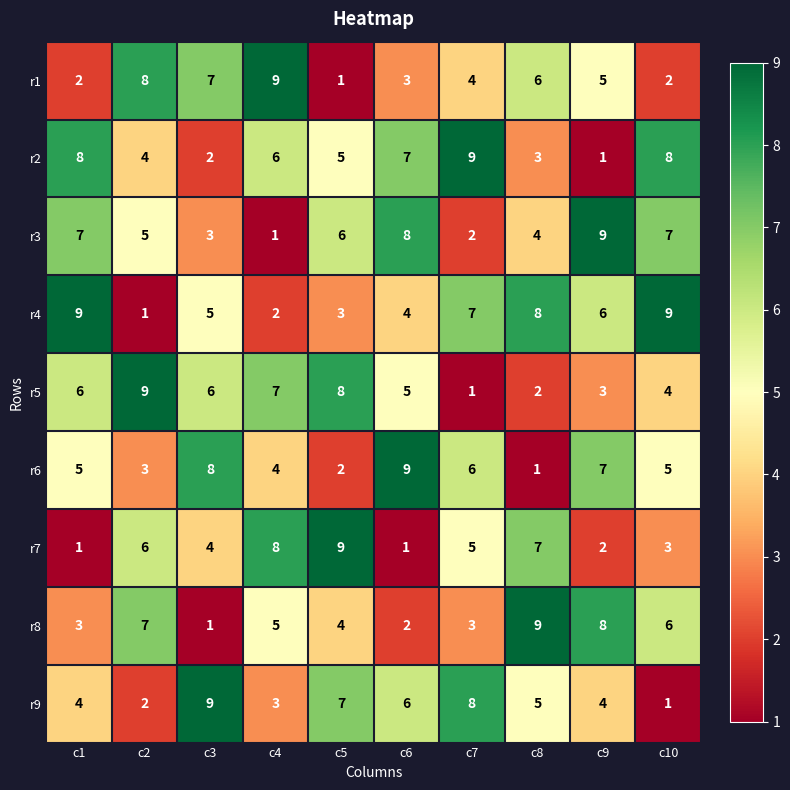

What is the sum of all r1 values?

47